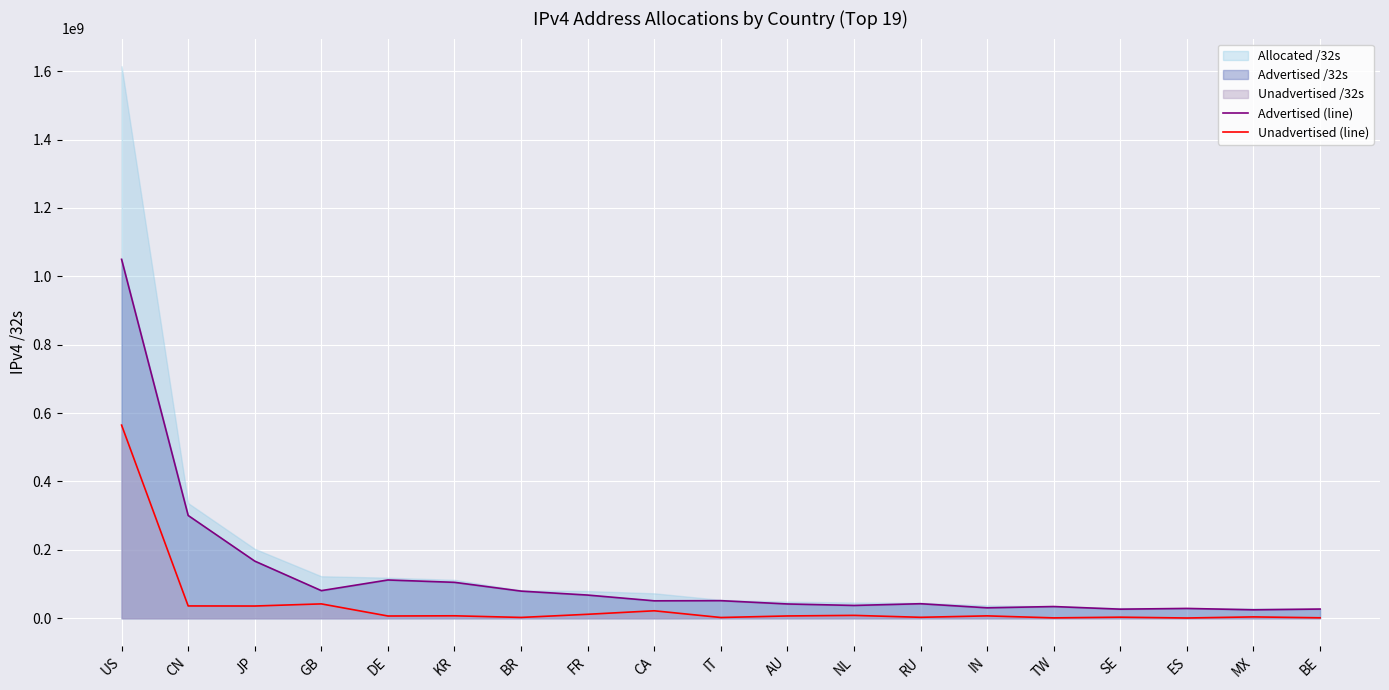

What is the label of the 11th point from the right?

CA